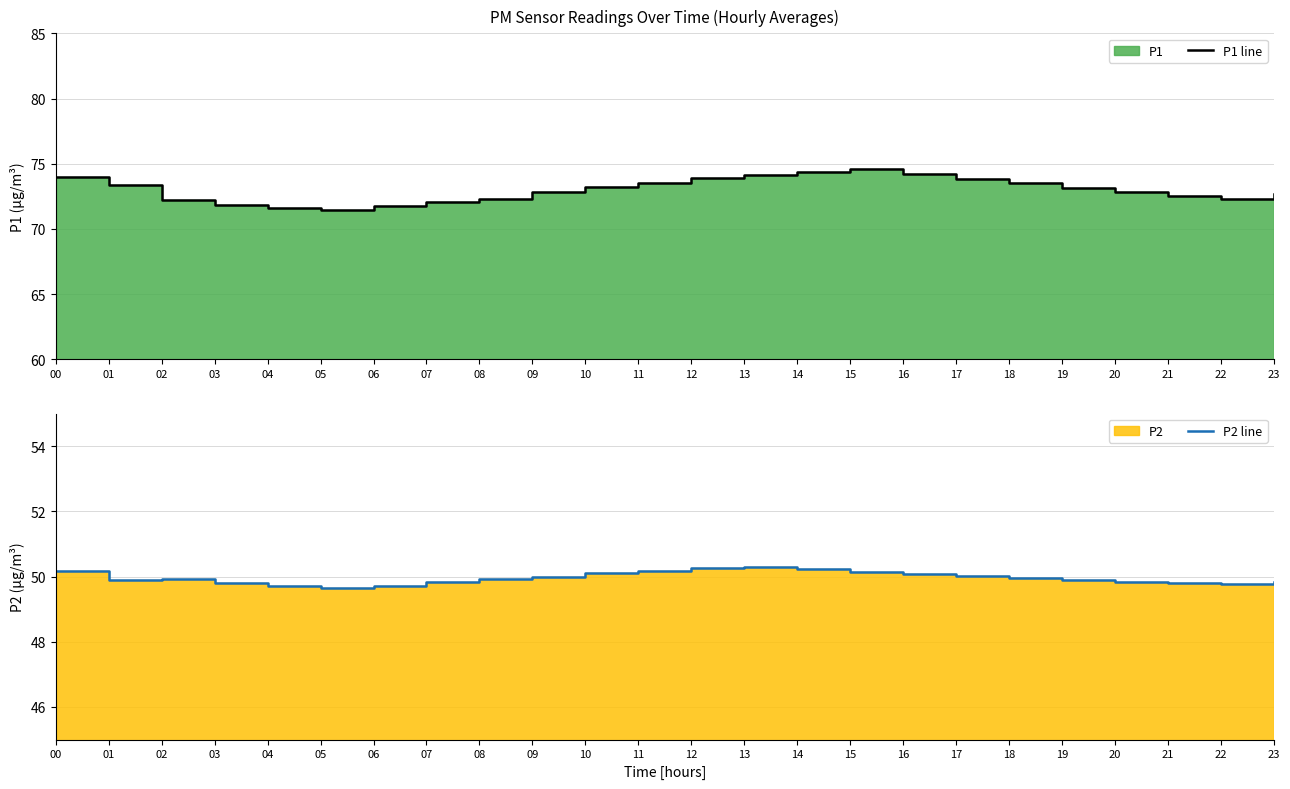

Which series has the largest range (max minus min)?

P1 line